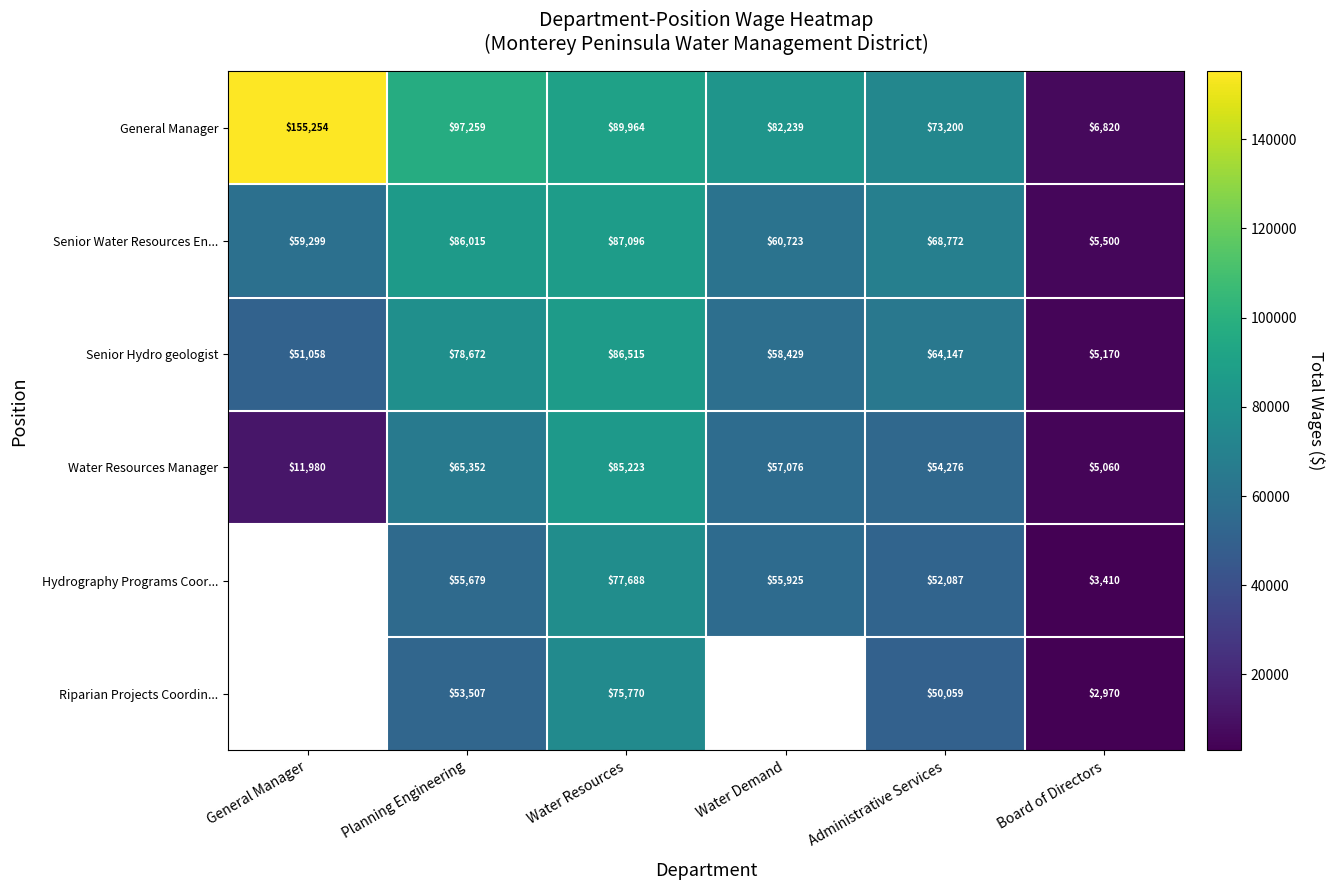

Rank the series at Administrative Services from highest to lowest value.

General Manager, Senior Water Resources En..., Senior Hydro geologist, Water Resources Manager, Hydrography Programs Coor..., Riparian Projects Coordin...